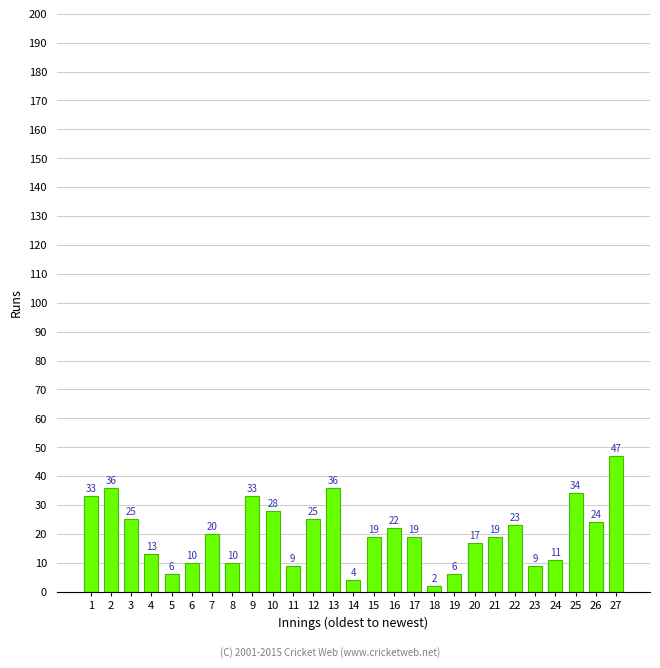

Reading left to right, extract all data points from this chart.

1=33	2=36	3=25	4=13	5=6	6=10	7=20	8=10	9=33	10=28	11=9	12=25	13=36	14=4	15=19	16=22	17=19	18=2	19=6	20=17	21=19	22=23	23=9	24=11	25=34	26=24	27=47